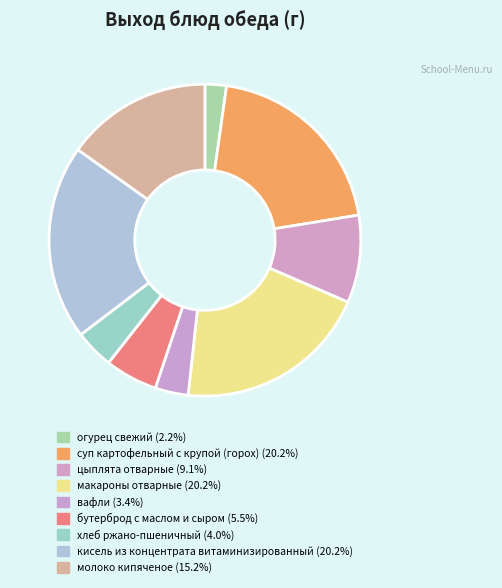

How many slices are in this pie chart?

9